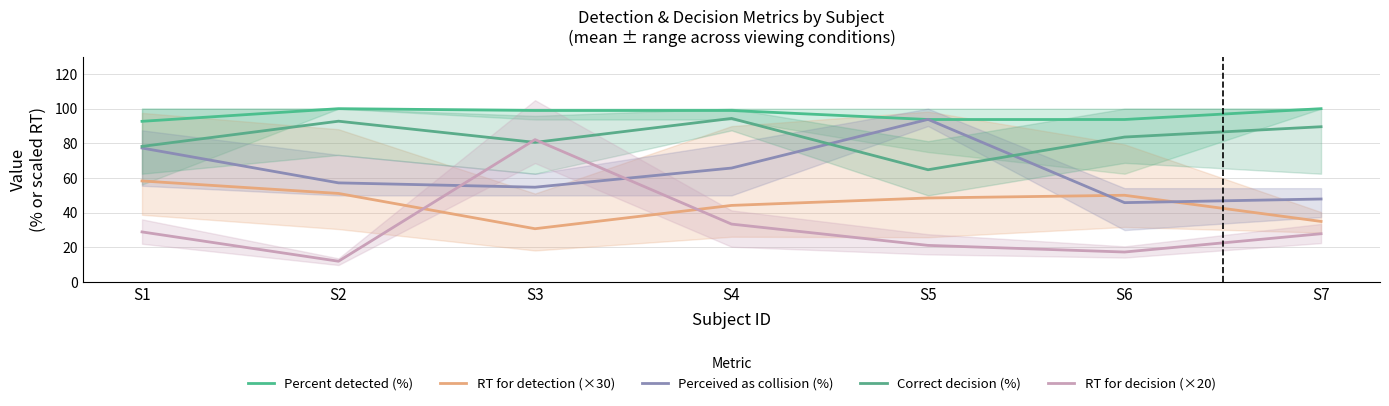

Reading left to right, what are all the values shown in this chart?

Percent detected (%): 92.7	100.0	99.0	99.0	93.8	93.8	100.0
RT for detection (×30): 58.3	51.1	30.8	44.2	48.5	50.1	35.0
Perceived as collision (%): 77.3	57.2	54.7	65.8	93.8	45.8	47.9
Correct decision (%): 78.2	92.8	80.6	94.4	64.8	83.6	89.6
RT for decision (×20): 28.9	12.0	82.2	33.5	21.2	17.3	27.9